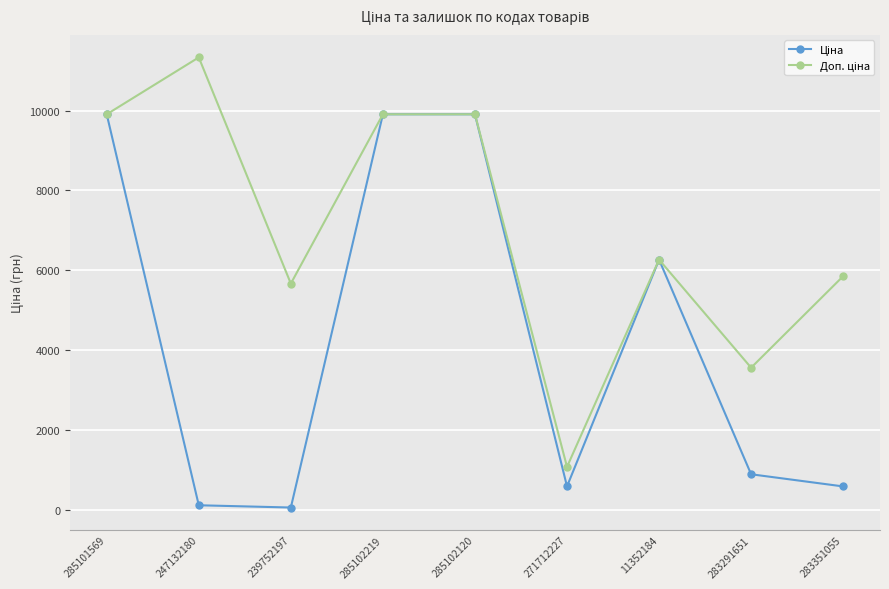

What is the total value across all series at 285102219?

19817.0